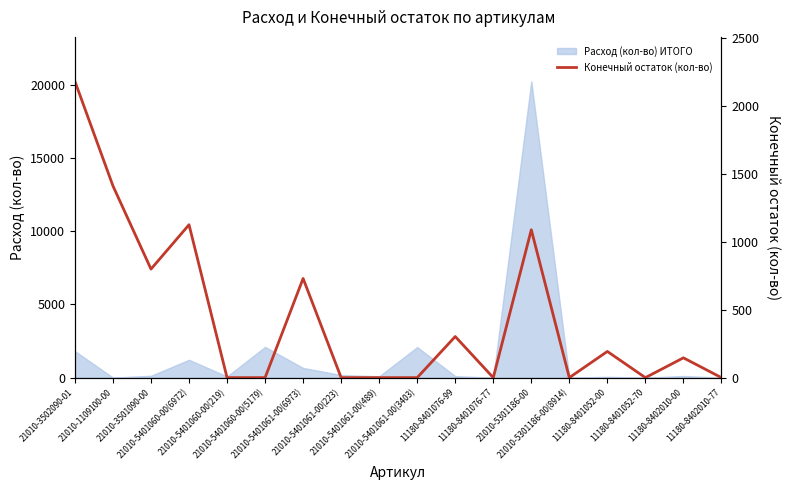

Reading left to right, transcribe all the data shown in this chart.

21010-3502090-01=2184	21010-1109100-00=1413	21010-3501090-00=800	21010-5401060-00(6972)=1127	21010-5401060-00(219)=0	21010-5401060-00(5179)=0	21010-5401061-00(6973)=731	21010-5401061-00(223)=0	21010-5401061-00(489)=0	21010-5401061-00(3403)=0	11180-8401076-99=303	11180-8401076-77=0	21010-5301186-00=1090	21010-5301186-00(8914)=0	11180-8401052-00=193	11180-8401052-70=0	11180-8402010-00=146	11180-8402010-77=0